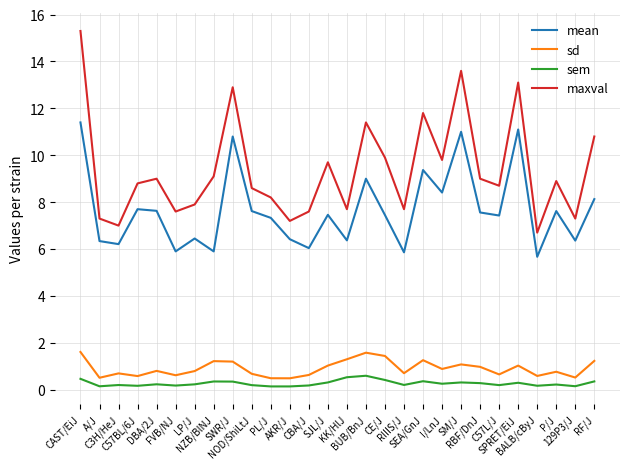

At which category is the sum across all series the highest?

CAST/EiJ